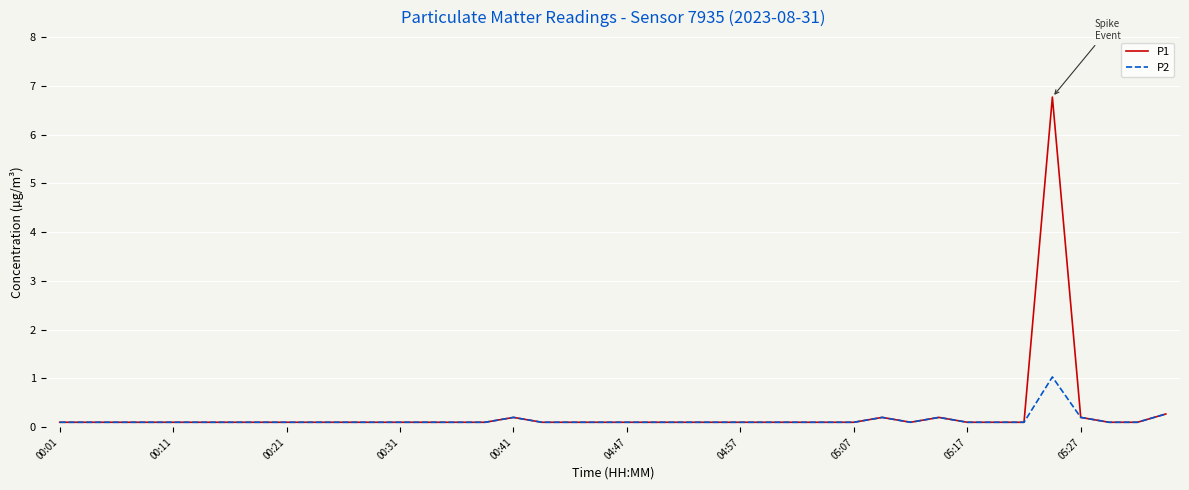

What is the greatest value displayed?

6.8